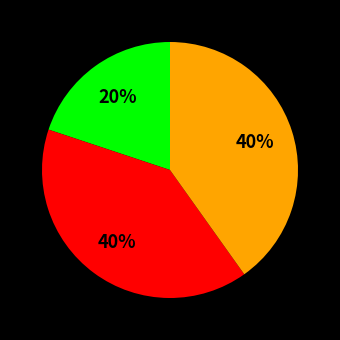

How many slices are in this pie chart?

3